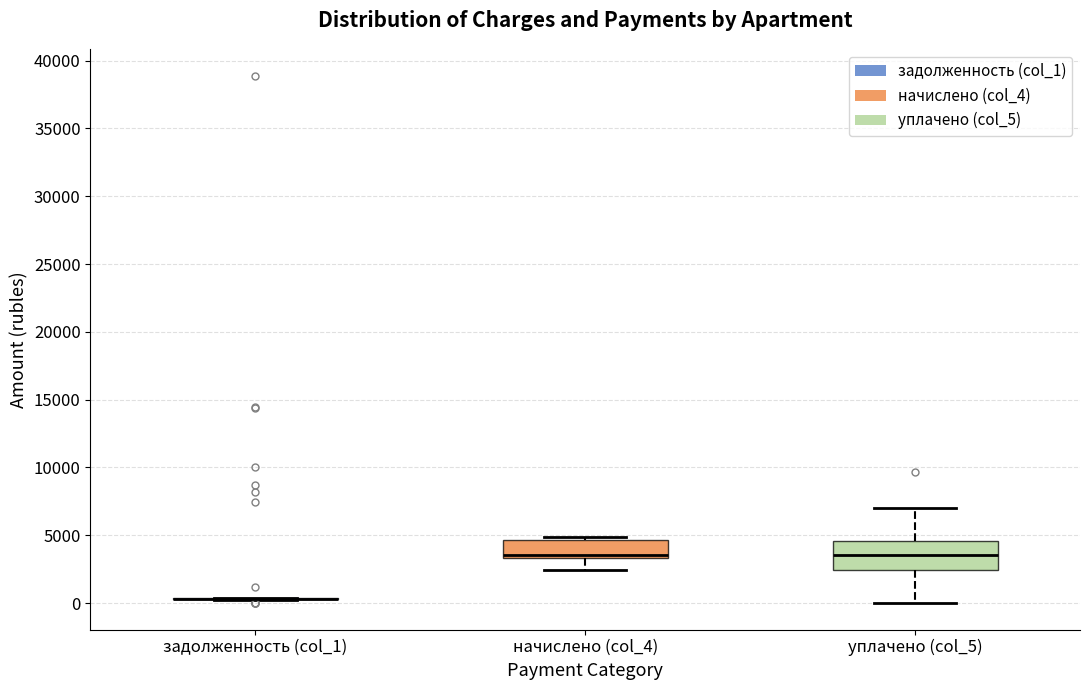

Reading left to right, read every box against the y-axis: the position of its median line, the range the box covers, and the ends of its whiskers. The values are not printed on the chart, so give them approximately, as read against the axis.

задолженность (col_1): box collapsed to a line at 500, whiskers 0 to 500
начислено (col_4): median 3500 (just above the box's lower edge), box 3500 to 4500, whiskers 2500 to 5000
уплачено (col_5): median 3500, box 2500 to 4500, whiskers 0 to 7000